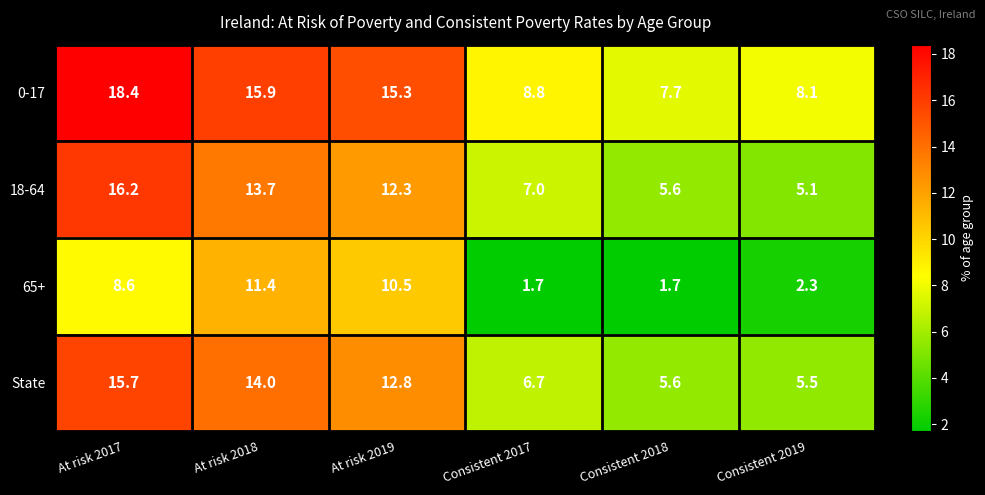

What is the sum of the 0-17 values at Consistent 2017 and Consistent 2018?

16.5